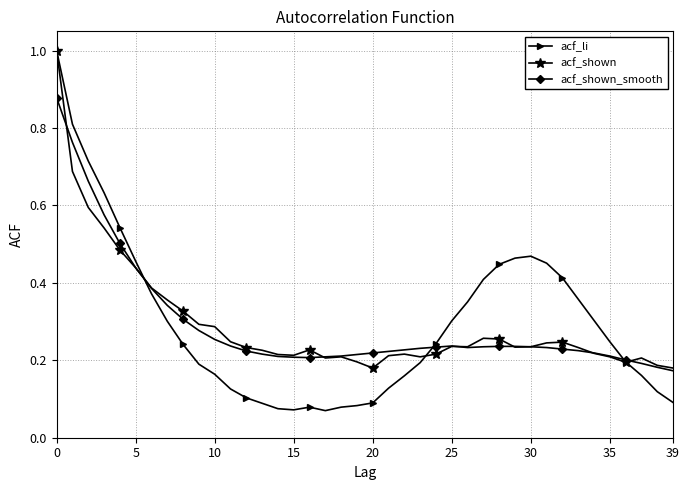

True or false: acf_shown_smooth has more than 0 points higher than both neighbors.

True